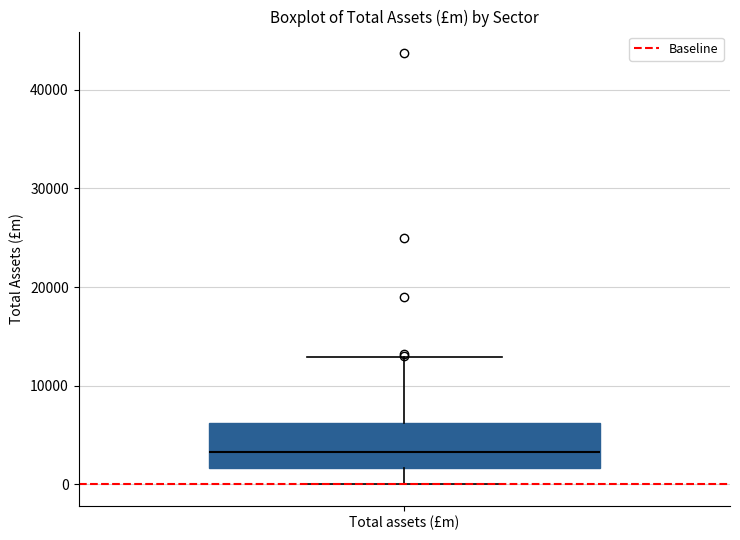

Transcribe this box plot: give where the median line is, the range the box spans, and where the two whiskers end, as read against the y-axis. The values are not printed on the chart, so give them approximately, as read against the axis.

median 3000, box 2000 to 6000, whiskers 0 to 13000